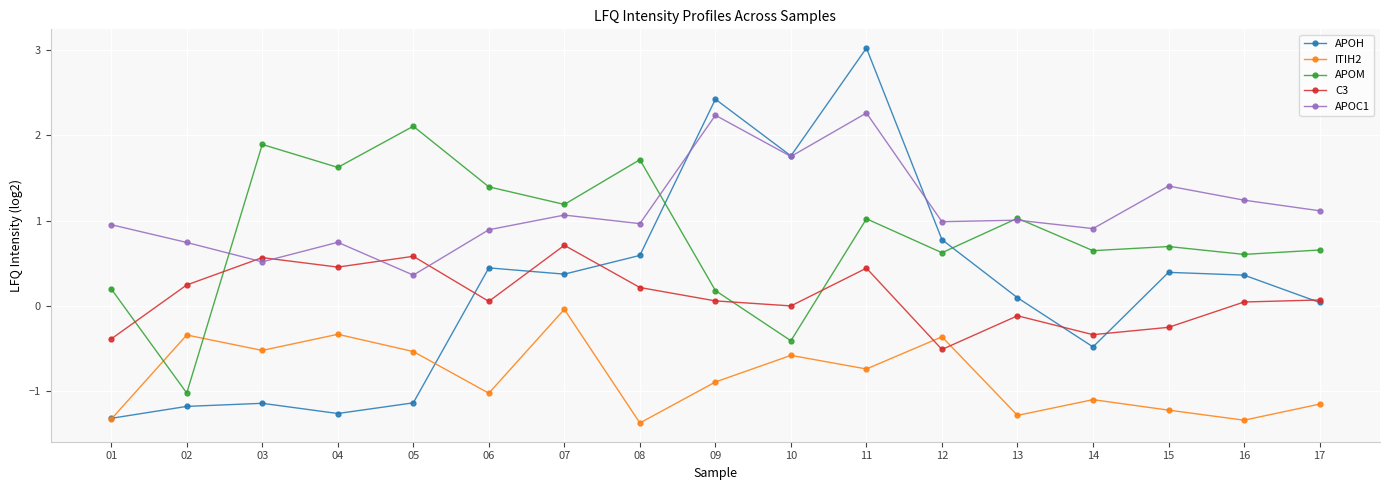

How many values in the APOM series exceed 0?

15